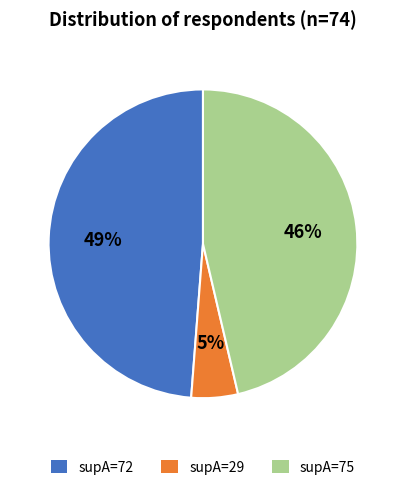

What is the ratio of the value at supA=75 to the value at supA=72?

0.9